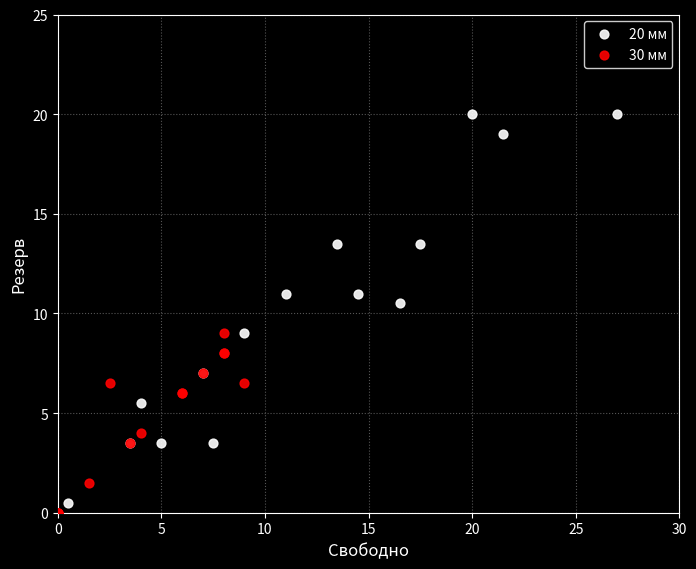

Which series reaches the maximum Y coordinate?

20 мм